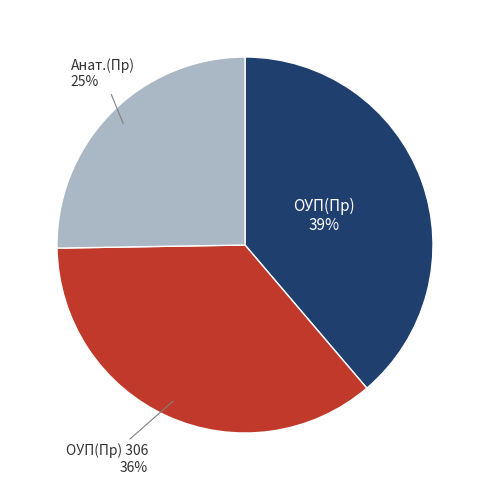

To the nearest percent, what is the average slice percentage?

33%